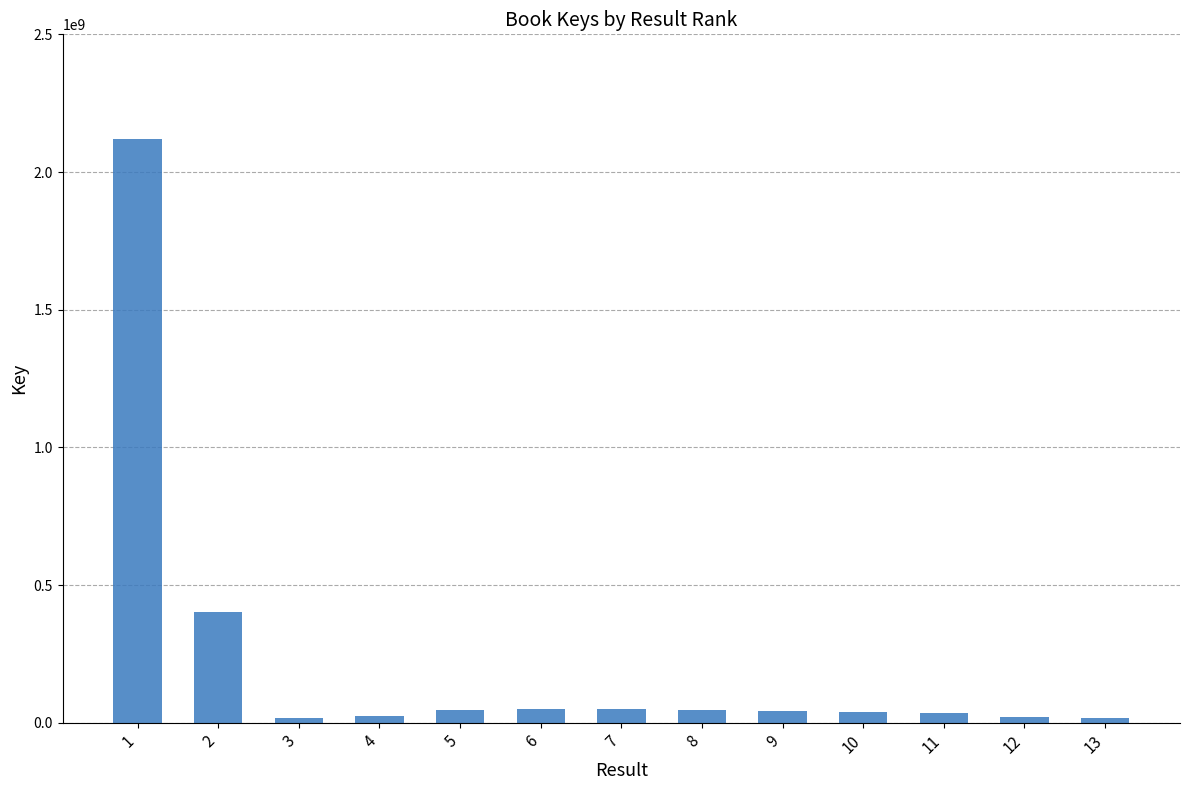

What is the maximum value shown in the chart?

2118604527